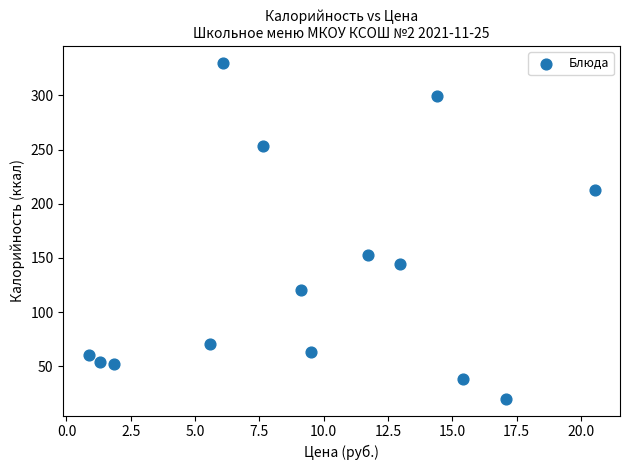

What is the range of X values (max minus min)?

19.7